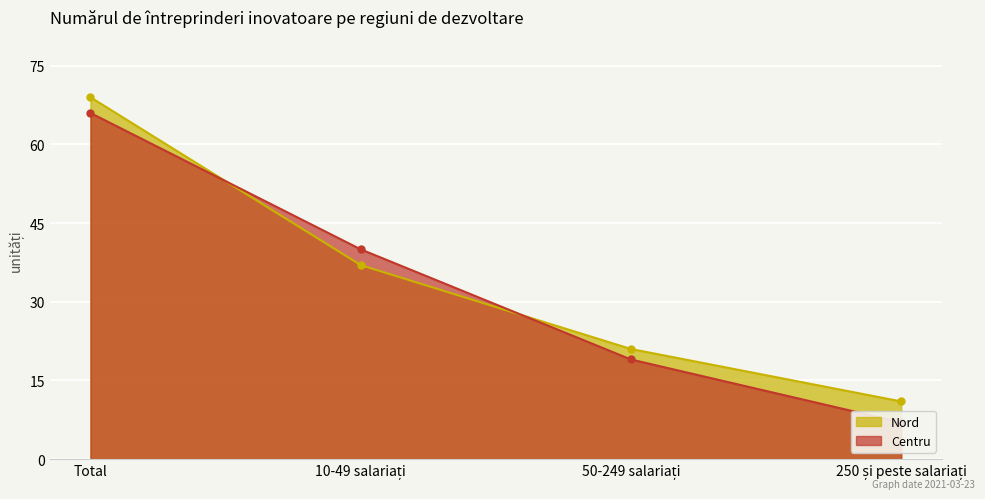

At which label does Nord first exceed 37?

Total